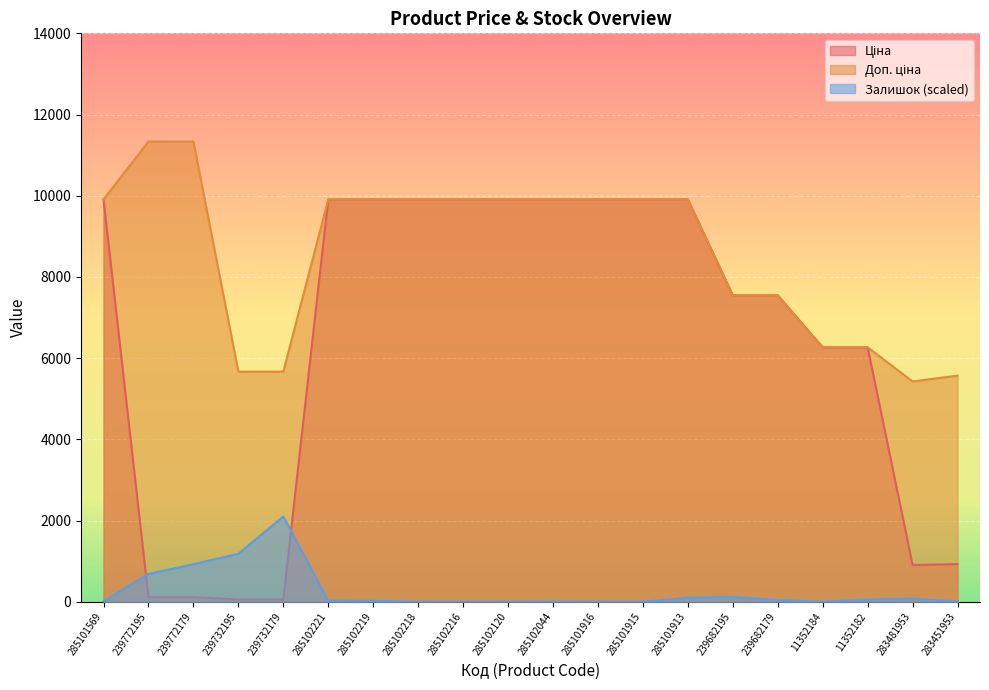

What is the difference between the Ціна values at 285101916 and 11352182?

3641.8